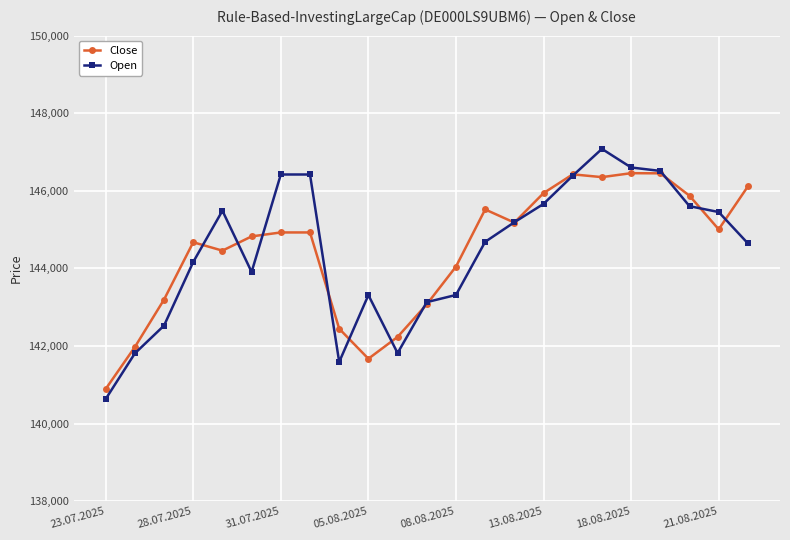

What is the minimum value shown in the chart?

140630